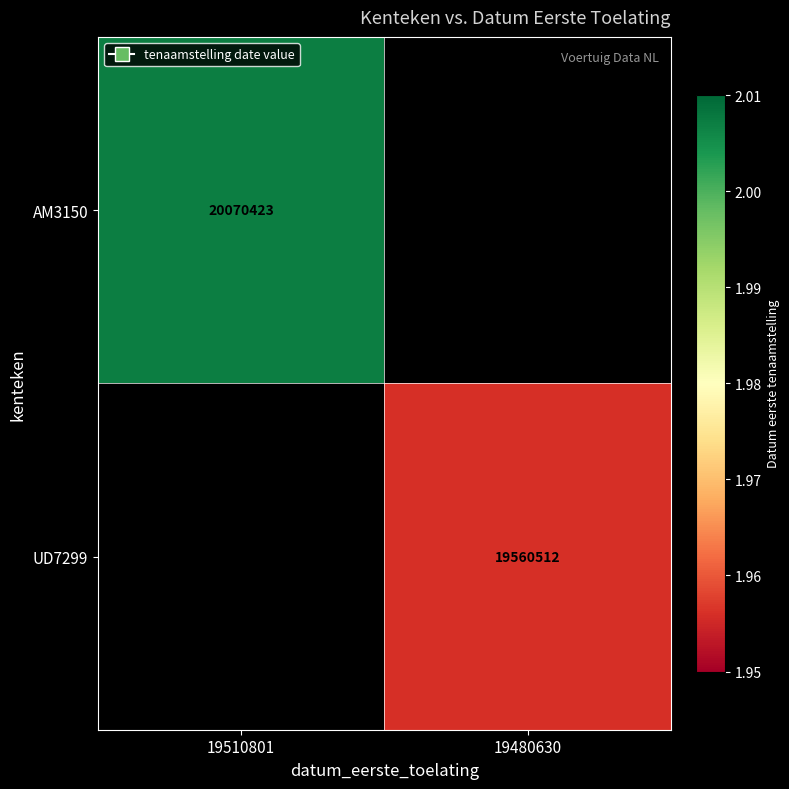

The UD7299 series shows 19560512 at 19480630. True or false?

True